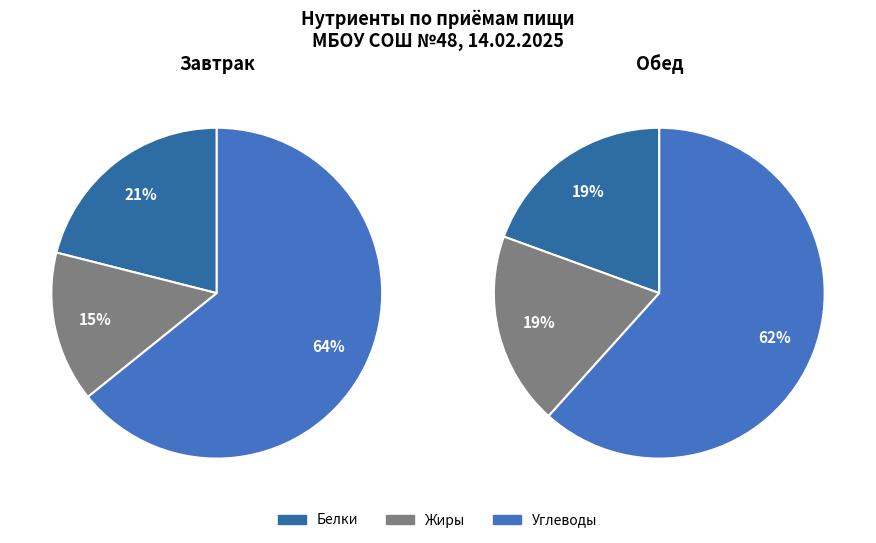

Does завтрак_values represent more than half of the total?

No